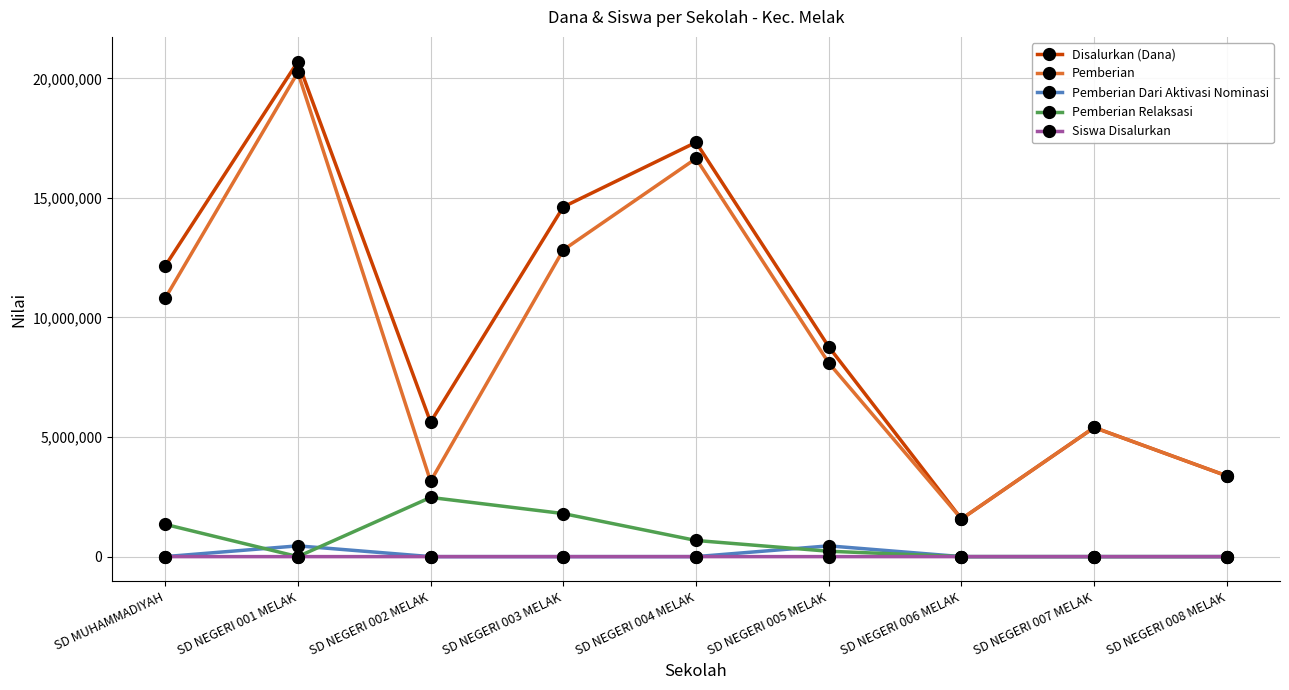

What is the lowest value of the Pemberian series?

1575000